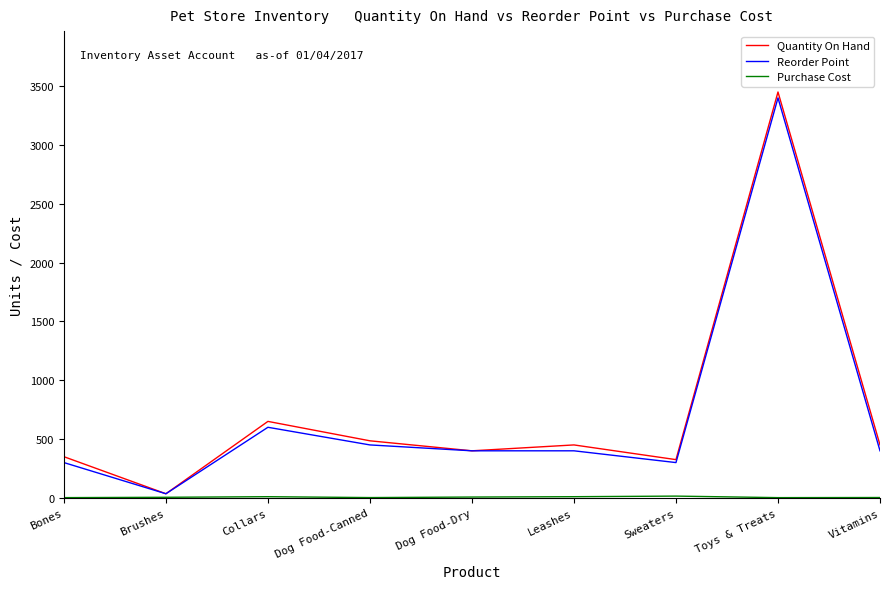

Read the Quantity On Hand value at Brushes.

35.0